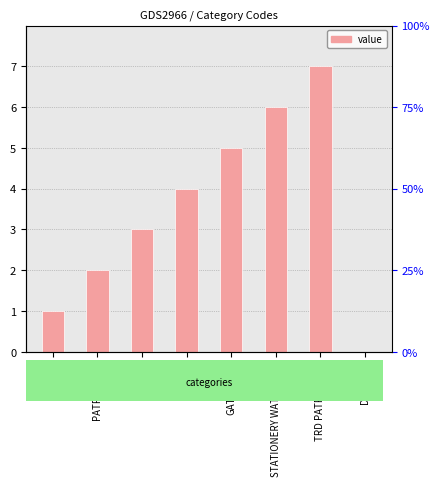

What is the label of the 5th bar from the right?

MATE